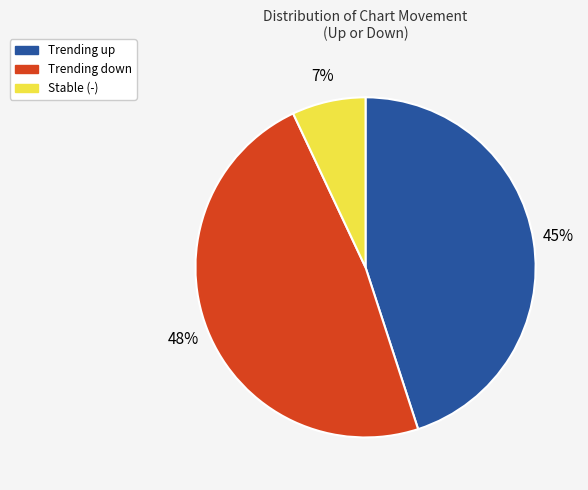

Does any single category account for the majority?

No